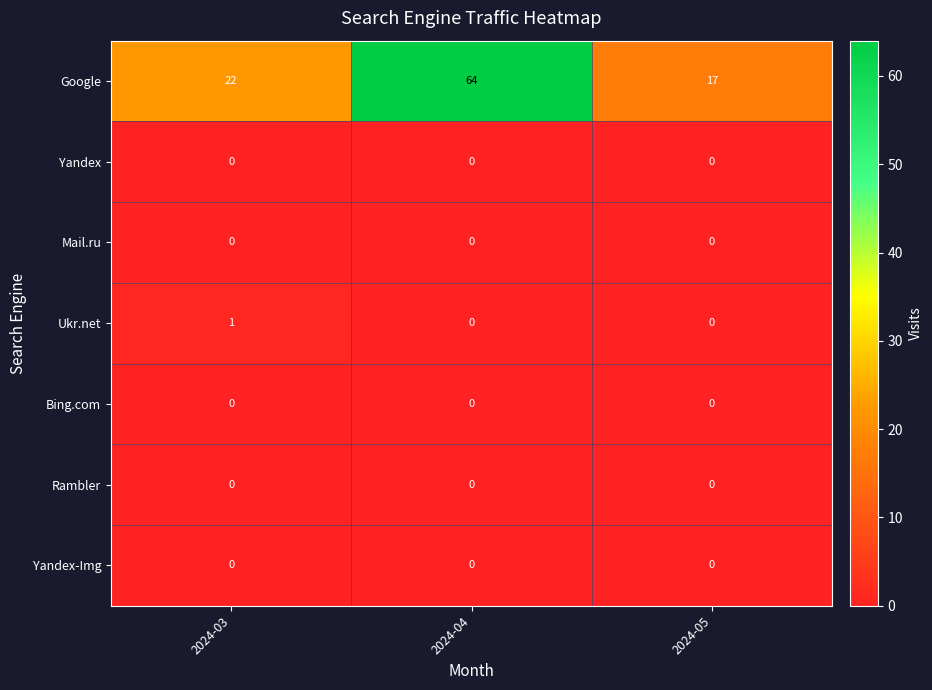

What is the difference between the highest and lowest values at 2024-05?

17